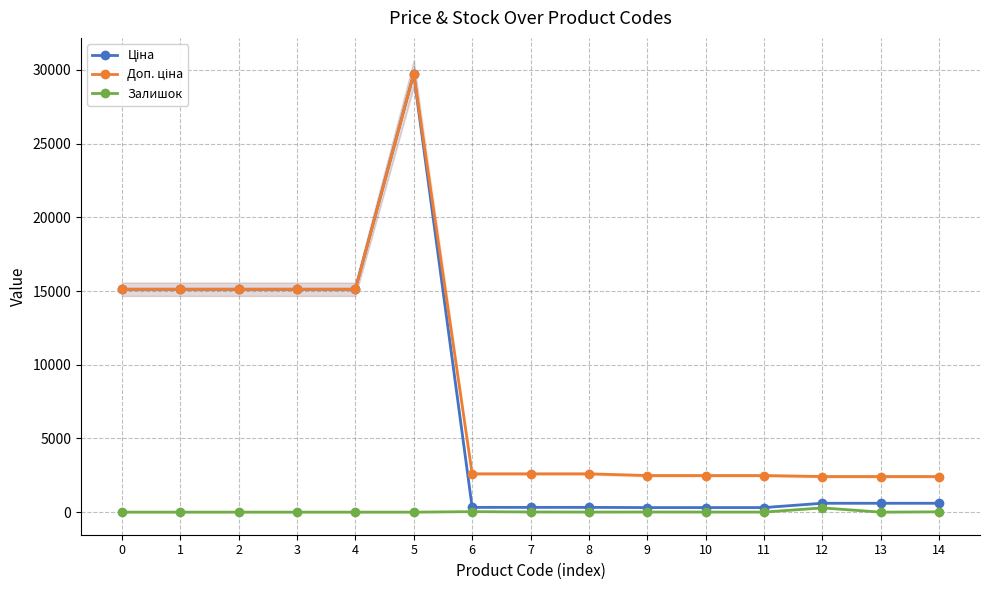

What is the maximum value shown in the chart?

29747.2